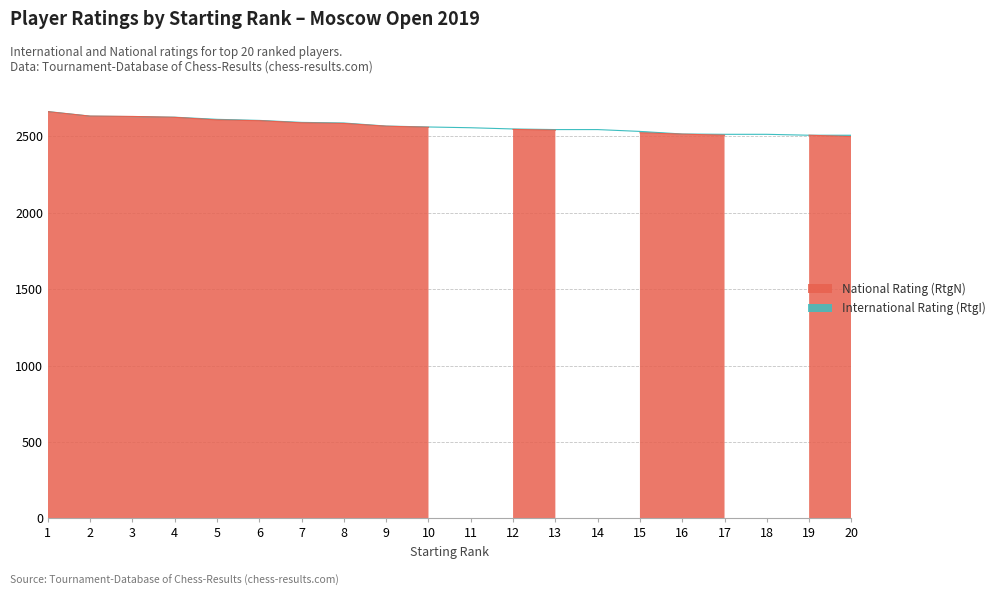

Which has a higher value, 8 or 1?

1